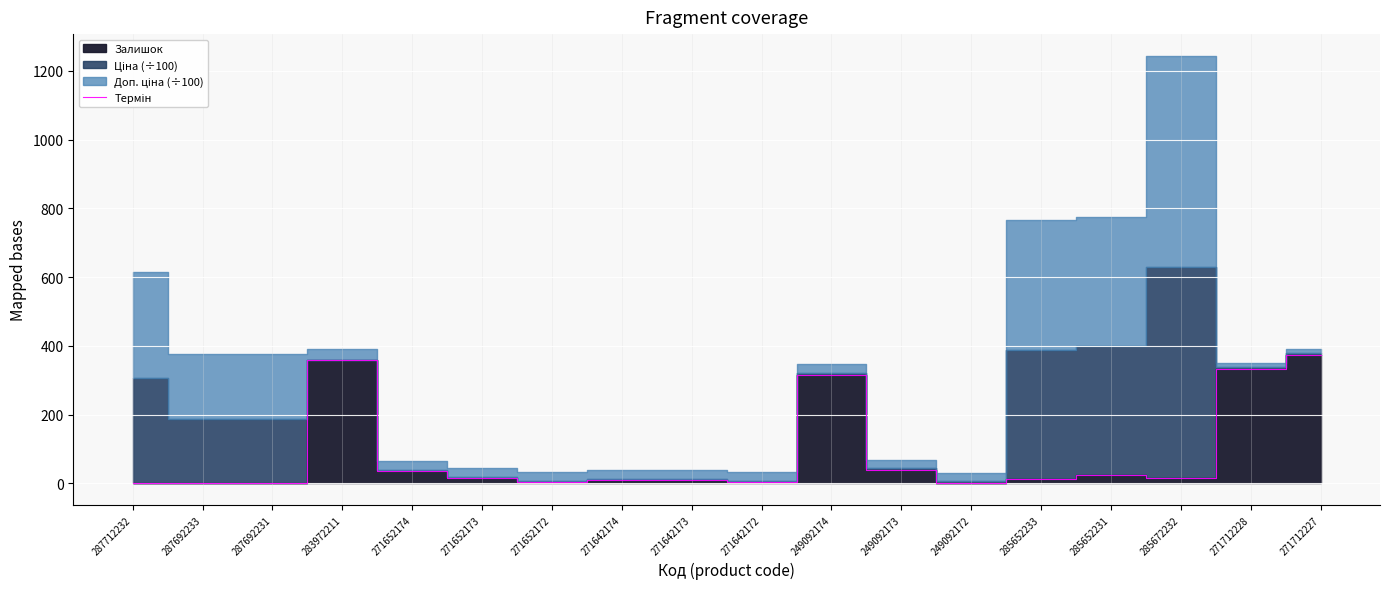

True or false: the data shows 528 at 271712227.

False